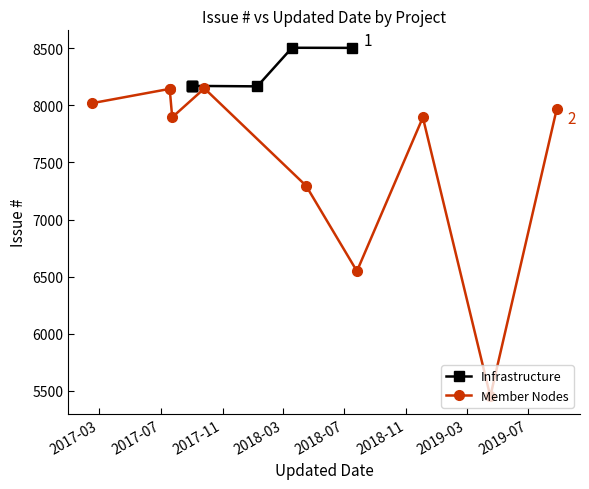

Between 2018-07-17 and 2017-02-14, which is larger?

2017-02-14